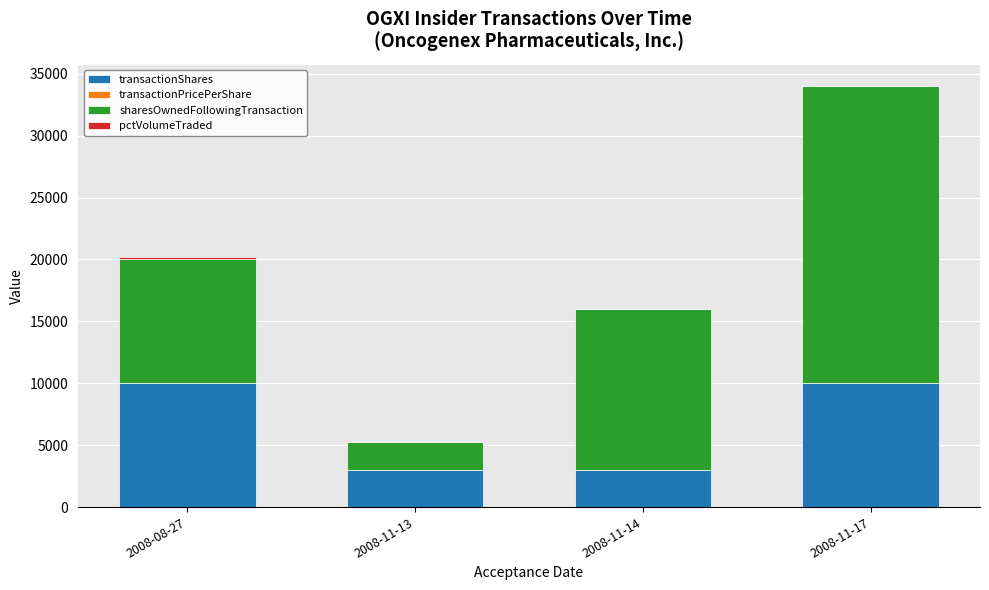

Does the chart contain stacked bars?

Yes